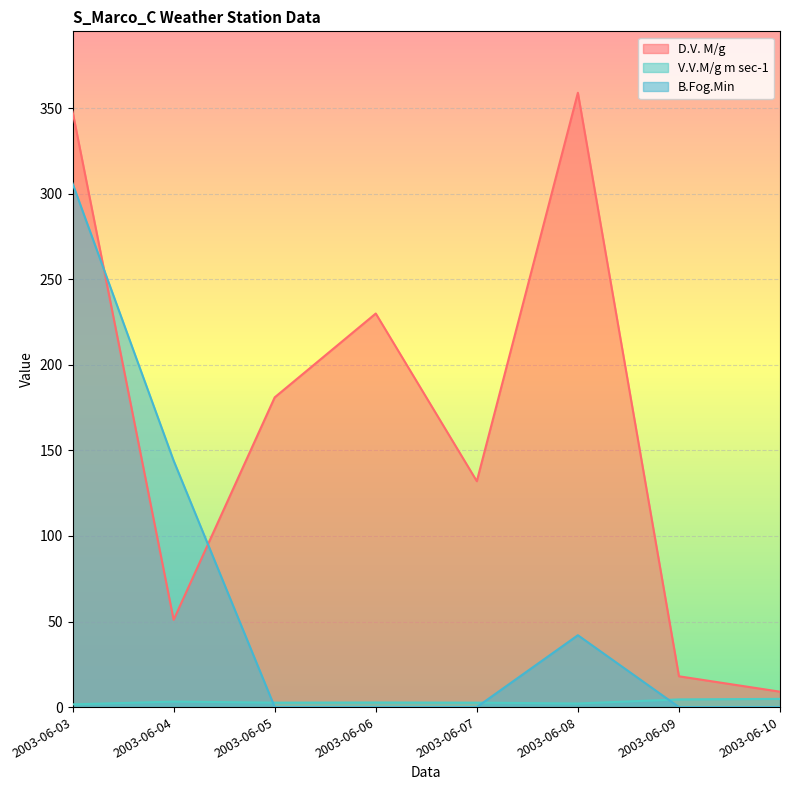

Reading left to right, list all the values displayed in this chart.

D.V. M/g: 2003-06-03=348.0	2003-06-04=51.0	2003-06-05=181.0	2003-06-06=230.0	2003-06-07=132.0	2003-06-08=359.0	2003-06-09=18.0	2003-06-10=9.0
V.V.M/g m sec-1: 2003-06-03=1.6	2003-06-04=3.2	2003-06-05=2.6	2003-06-06=2.7	2003-06-07=2.6	2003-06-08=2.1	2003-06-09=4.5	2003-06-10=4.8
B.Fog.Min: 2003-06-03=306.0	2003-06-04=144.0	2003-06-05=0.0	2003-06-06=0.0	2003-06-07=0.0	2003-06-08=42.0	2003-06-09=0.0	2003-06-10=0.0